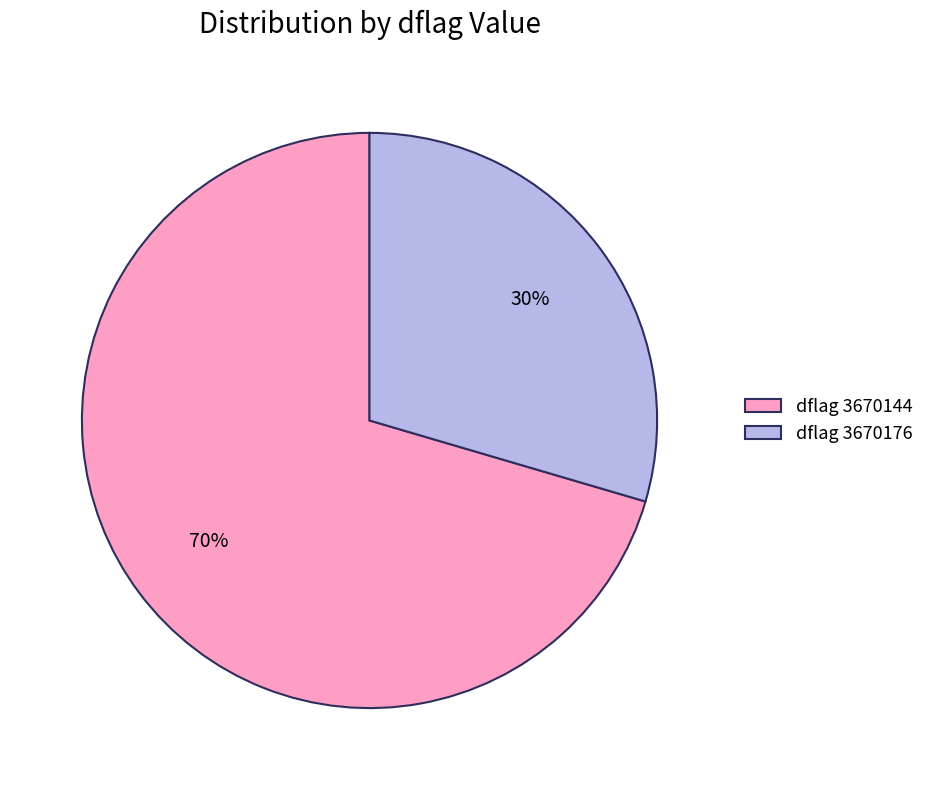

To the nearest percent, what portion does dflag 3670144 represent?

70%